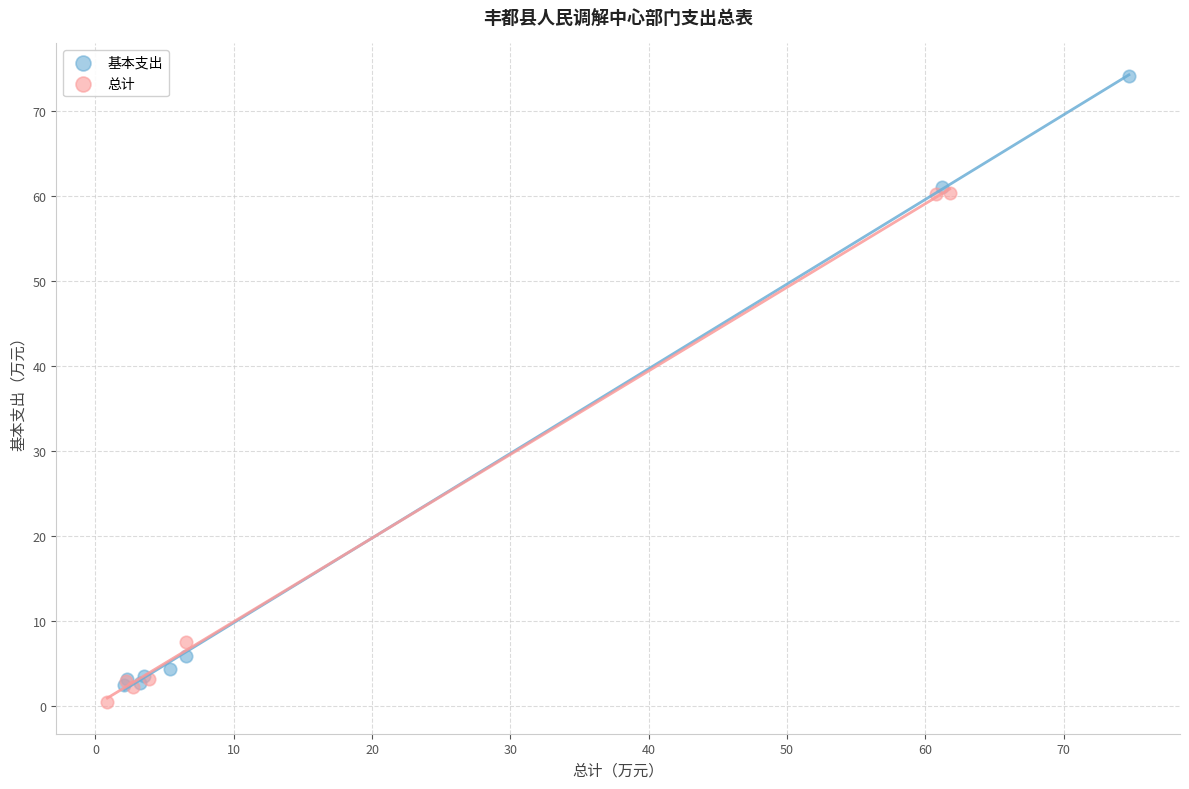

Which series has the widest spread of Y values?

基本支出